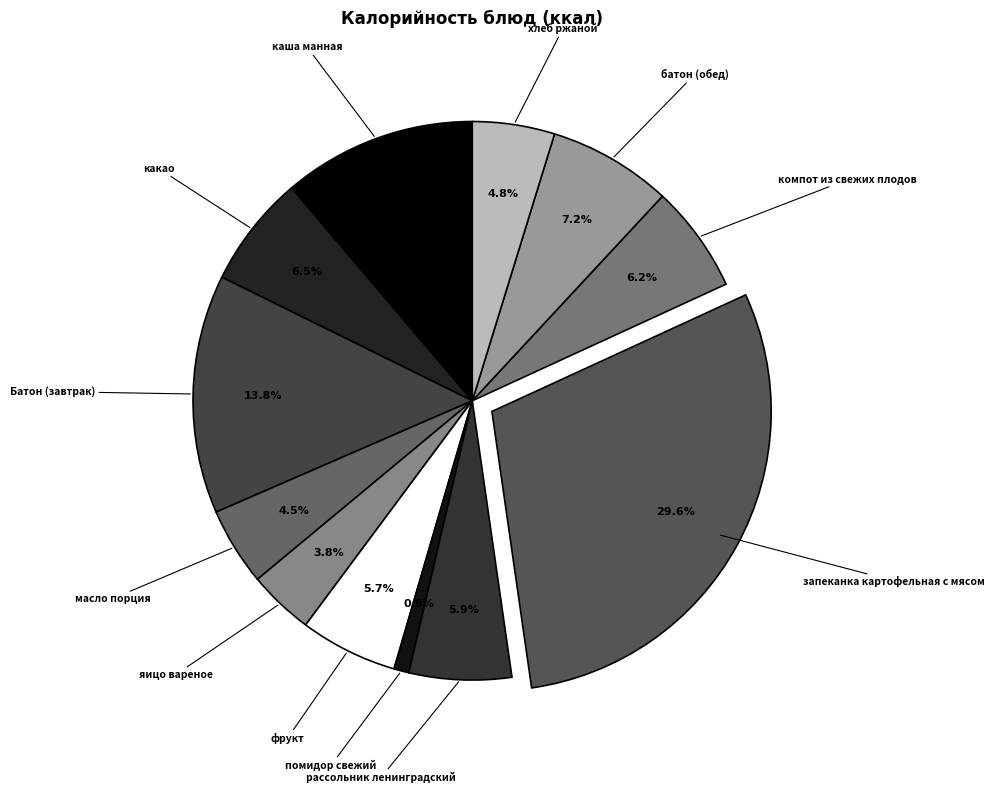

Which category has the biggest portion of the pie?

запеканка картофельная с мясом